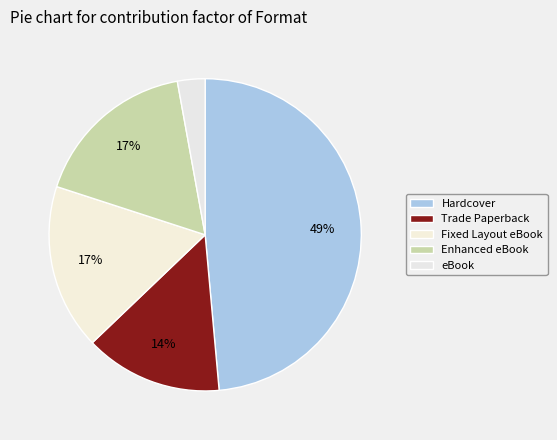

Count the number of slices in the pie.

5